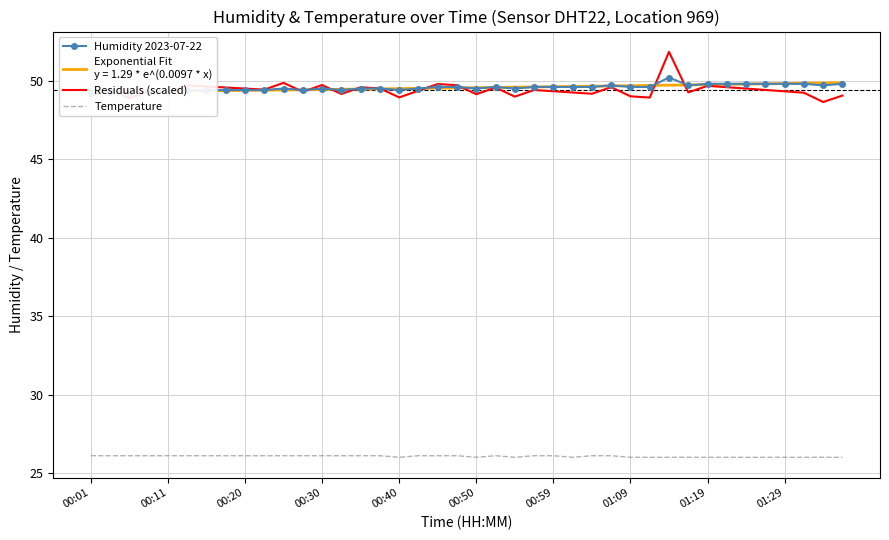

What is the average value of the Humidity 2023-07-22 series?

49.6